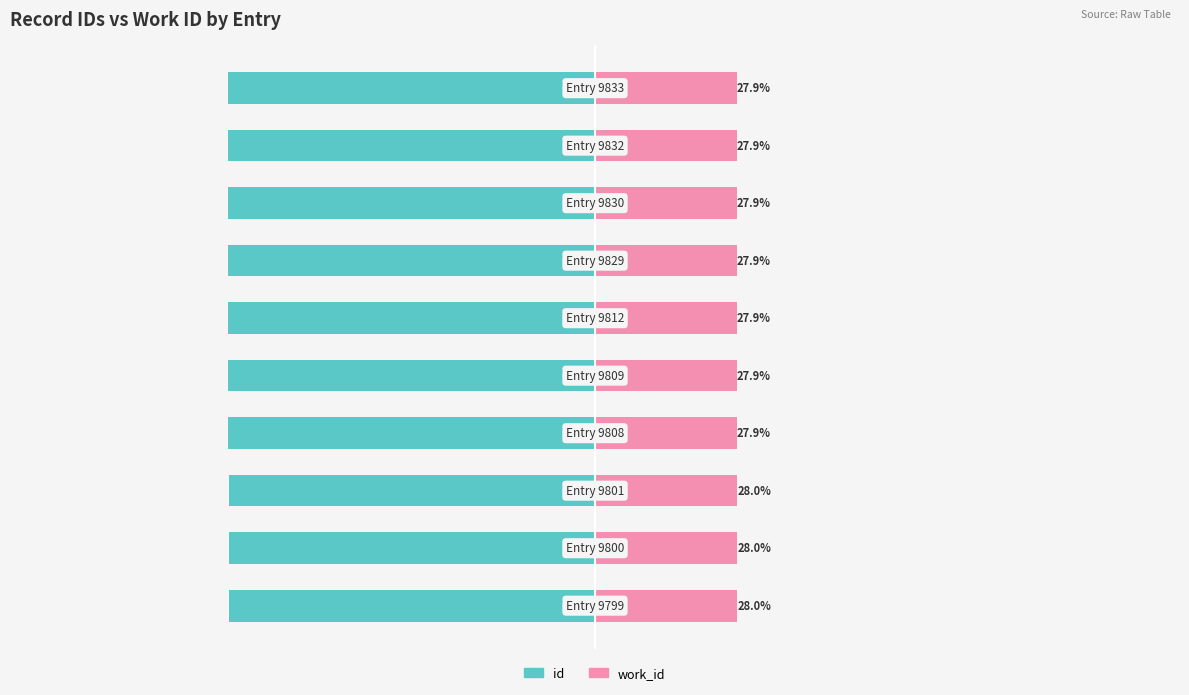

What are all the series names shown in the legend?

id, work_id